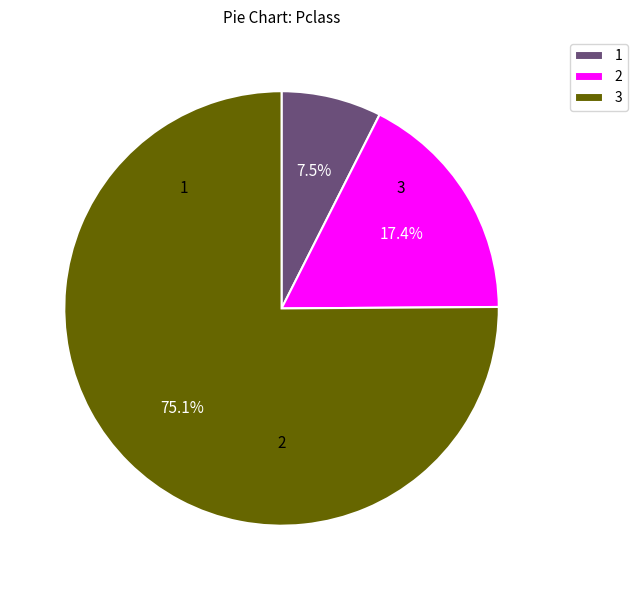

What percentage is NOT represented by 3?

24.9%